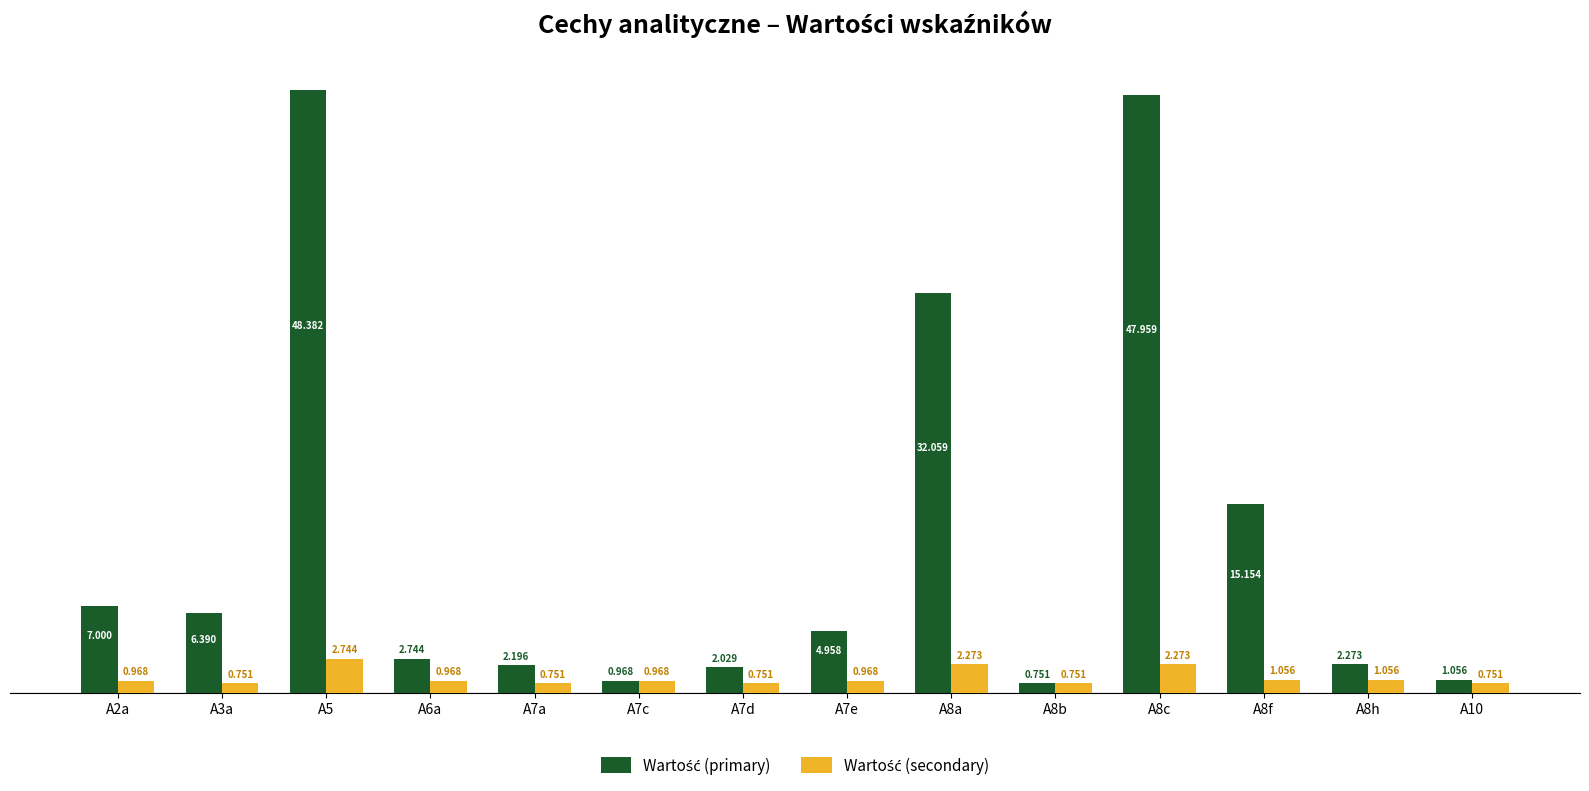

What is the sum of all Wartość (primary) values?

173.9